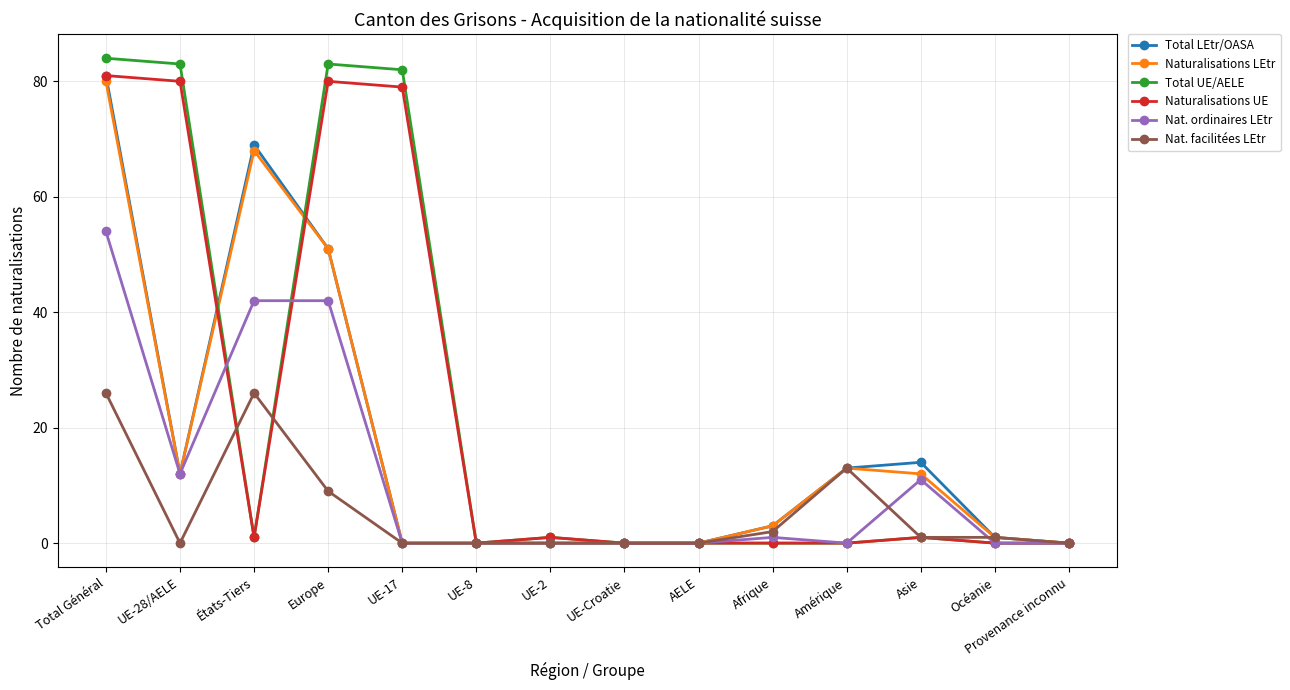

What is the difference between the maximum and minimum values in the Nat. ordinaires LEtr series?

54